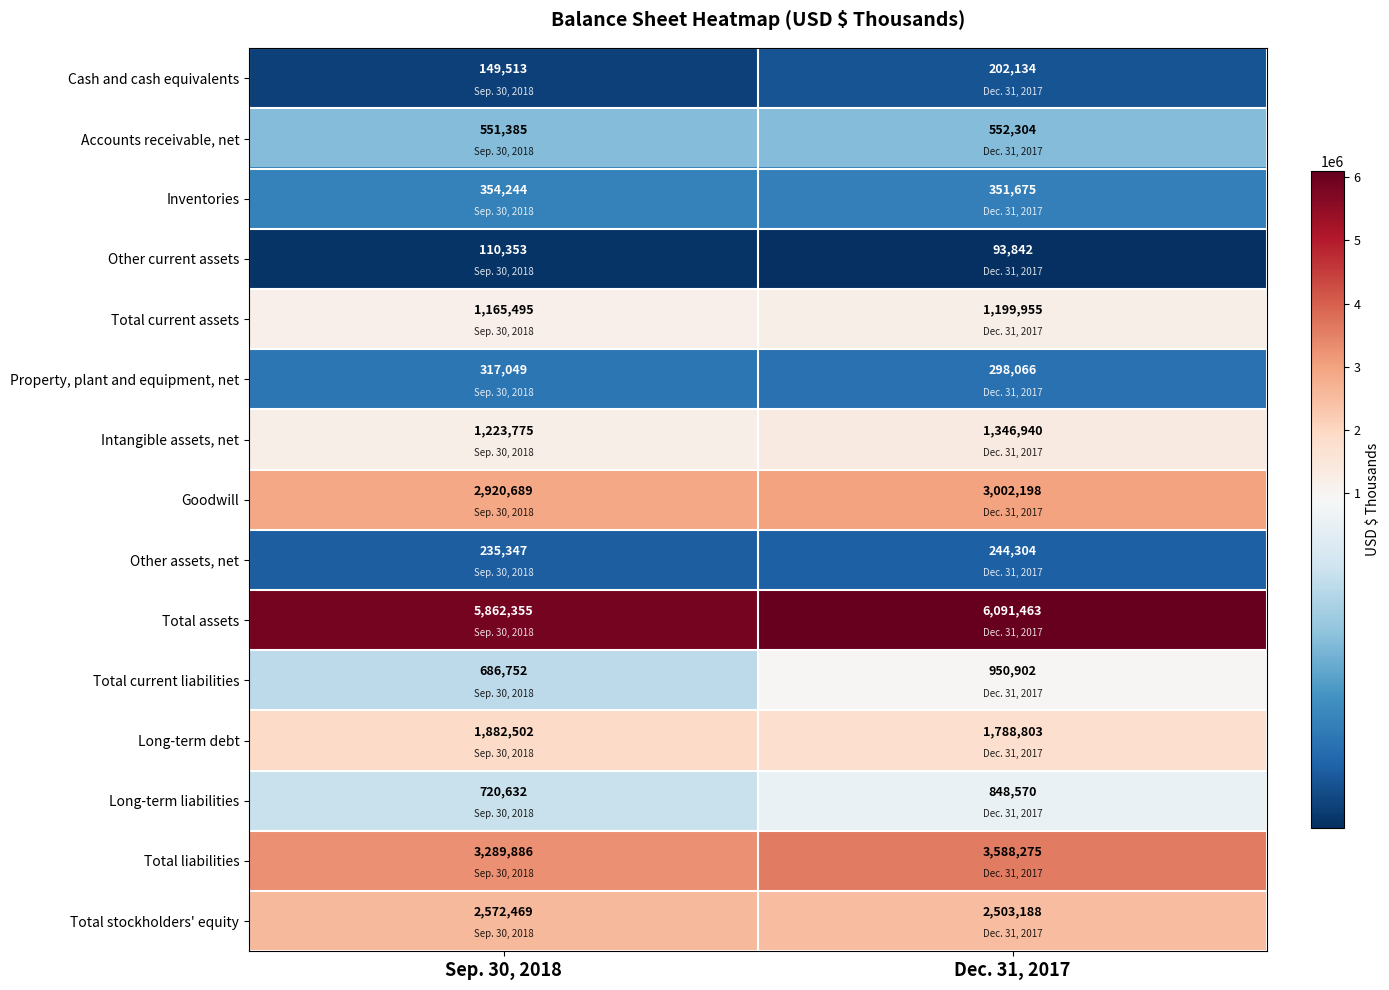

Between Sep. 30, 2018 and Dec. 31, 2017, which series saw the biggest shift?

Total liabilities